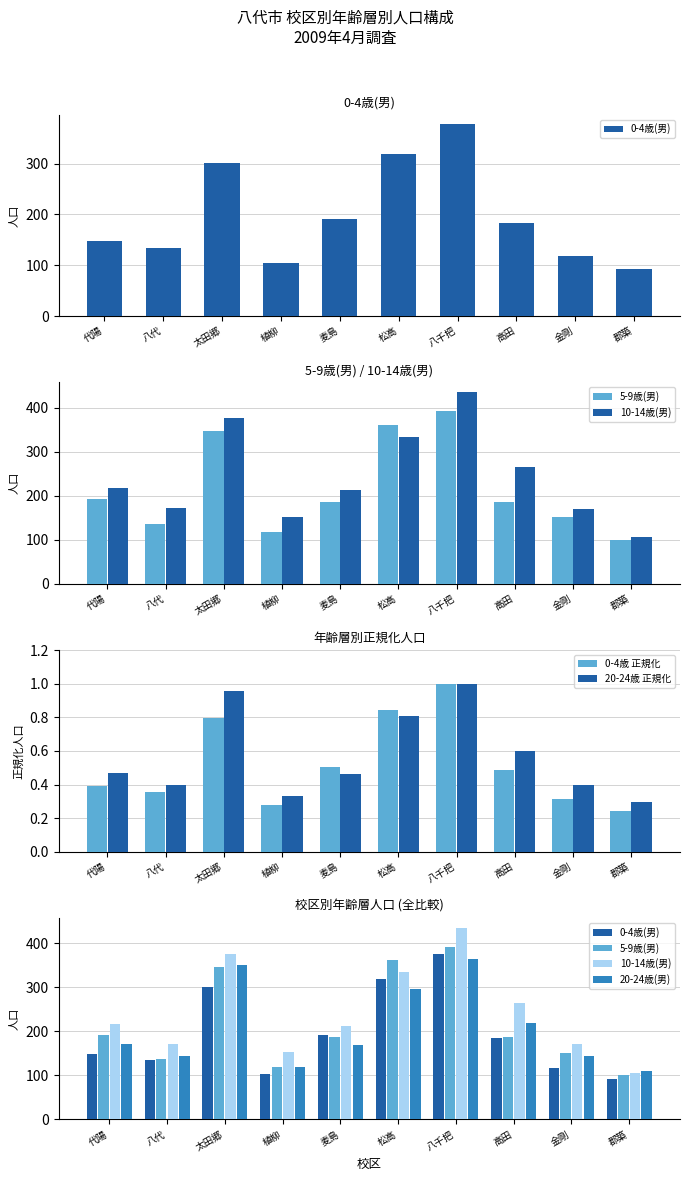

What is the label of the 10th bar from the left?

郡築